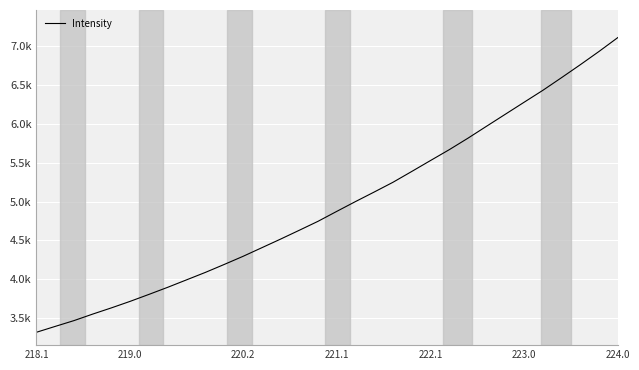

Does the chart display data point markers on the line(s)?

No